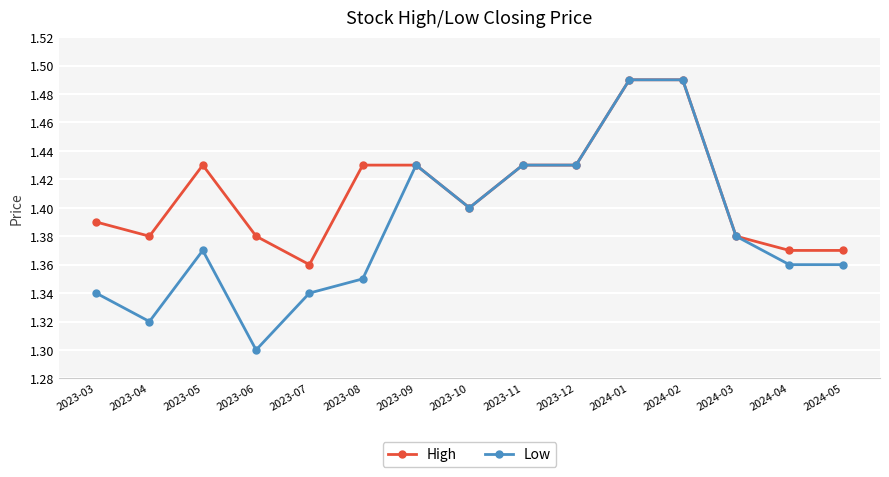

What is the difference between the maximum and minimum values in the Low series?

0.2